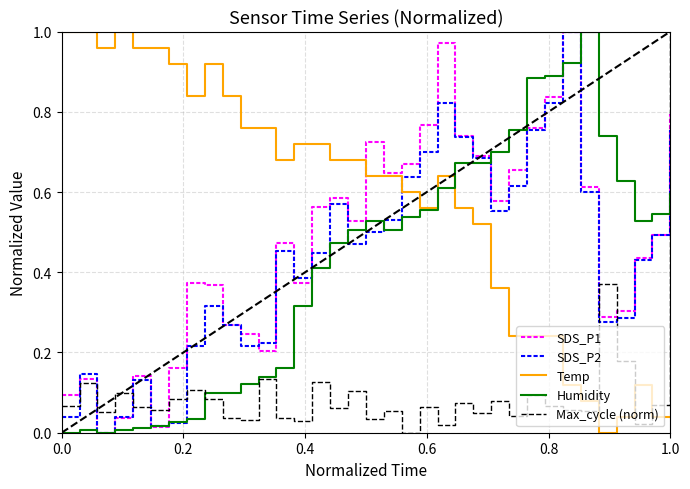

Which series has the largest total across all categories?

Temp